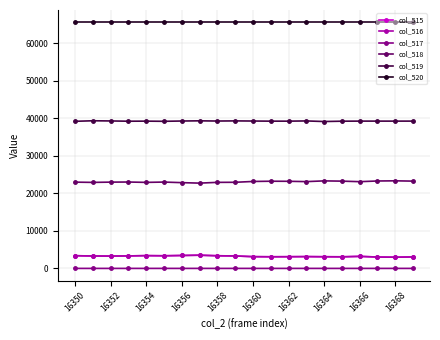

True or false: col_516 and col_520 cross at least once.

False